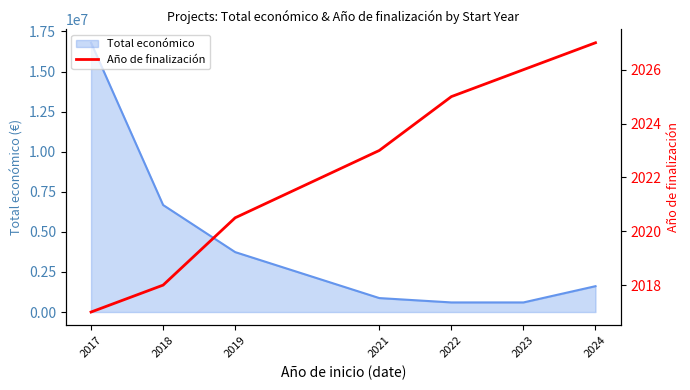

How many values are between 2018 and 2026?

5